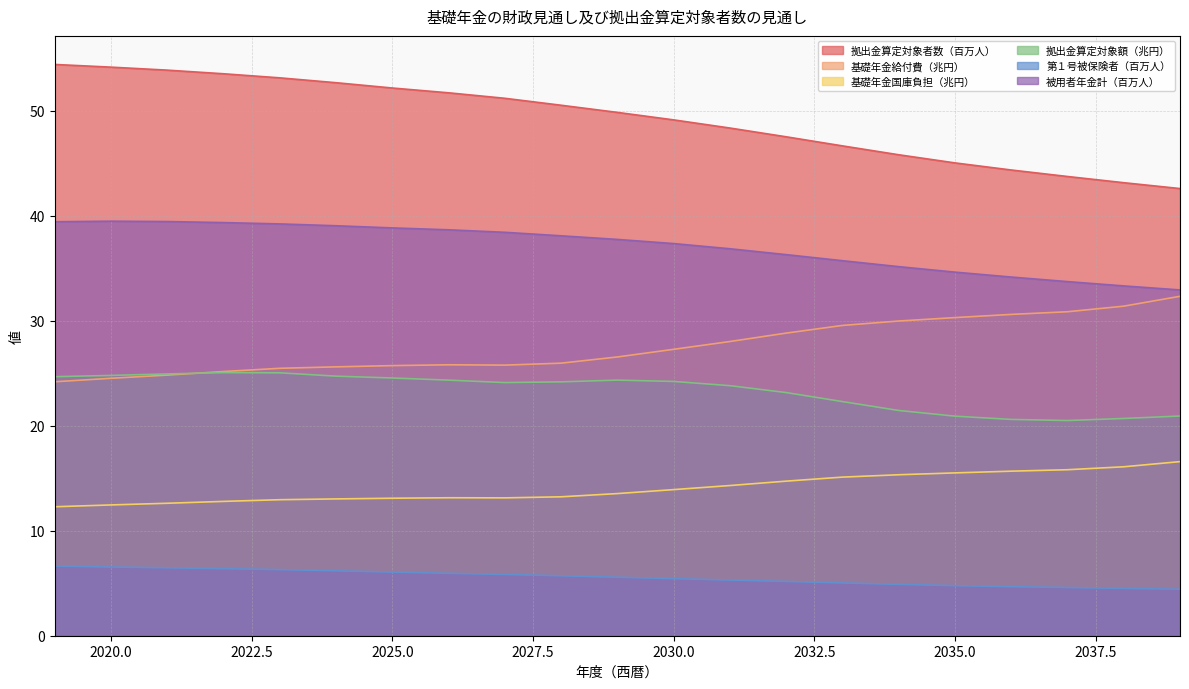

What is the difference between the maximum and minimum values in the 基礎年金国庫負担（兆円） series?

4.3